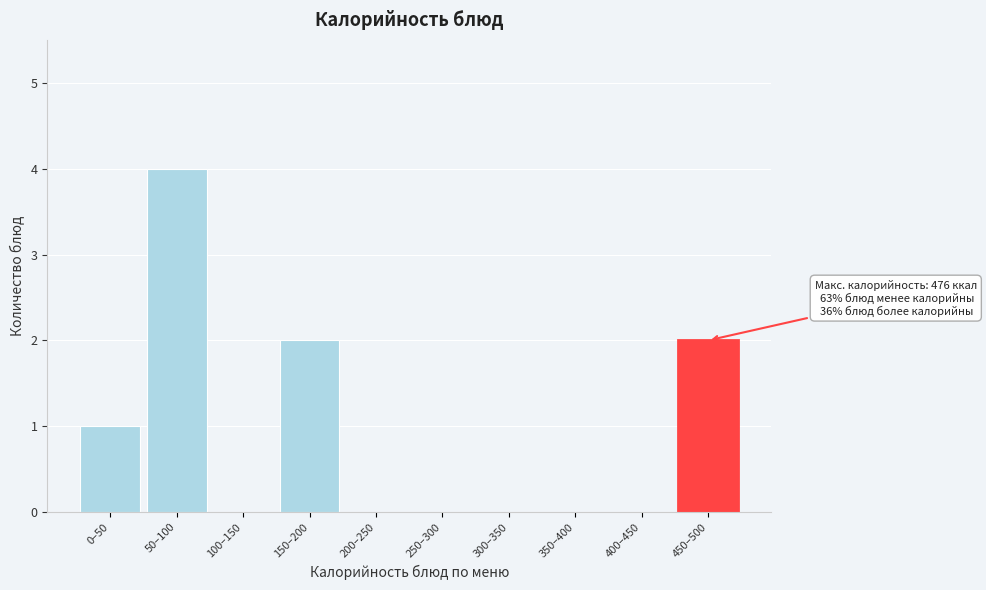

Reading left to right, transcribe all the data shown in this chart.

0–50=1	50–100=4	100–150=0	150–200=2	200–250=0	250–300=0	300–350=0	350–400=0	400–450=0	450–500=2